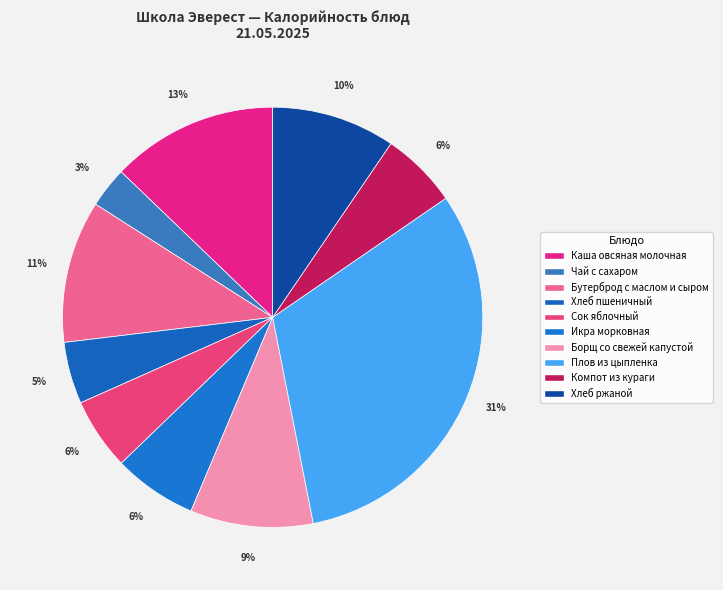

Do Борщ со свежей капустой and Плов из цыпленка together represent more than half of the pie?

No